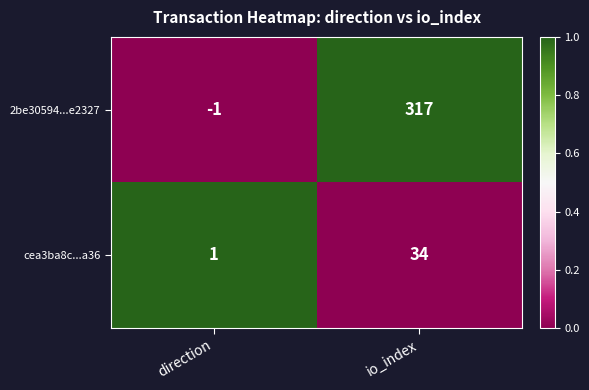

What is the difference between the cea3ba8c...a36 values at io_index and direction?

33